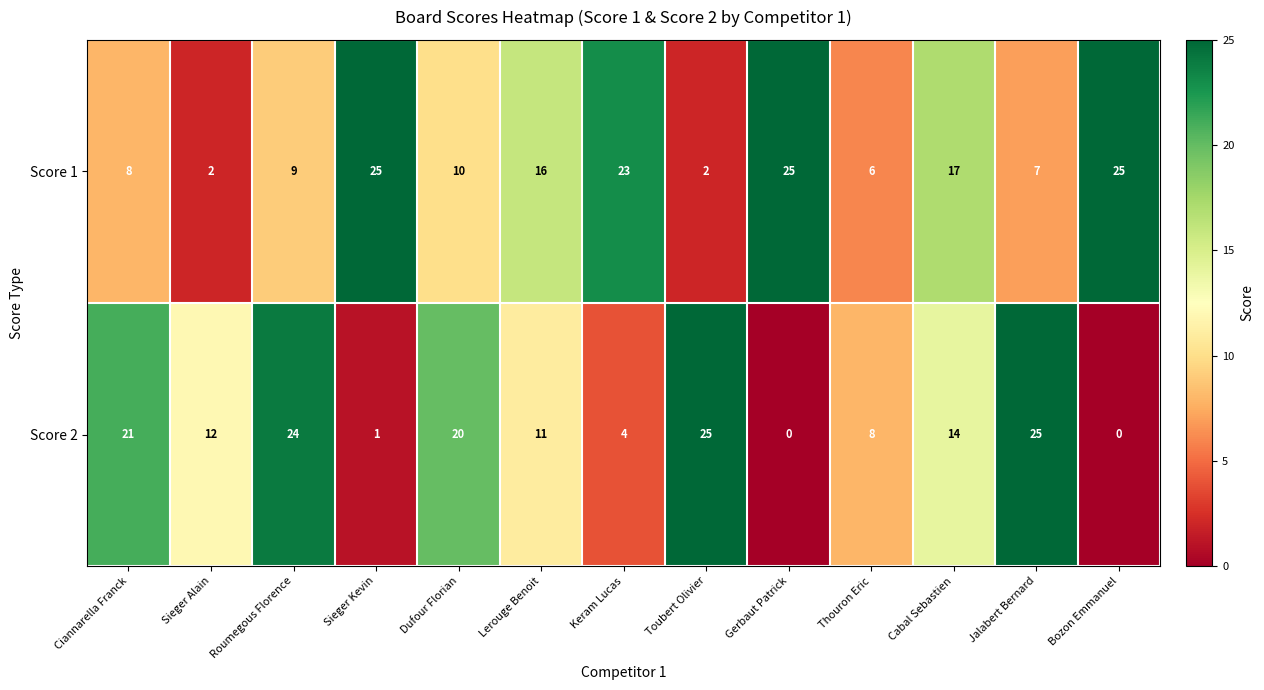

Is it true that Score 1 equals 3 at Toubert Olivier?

False